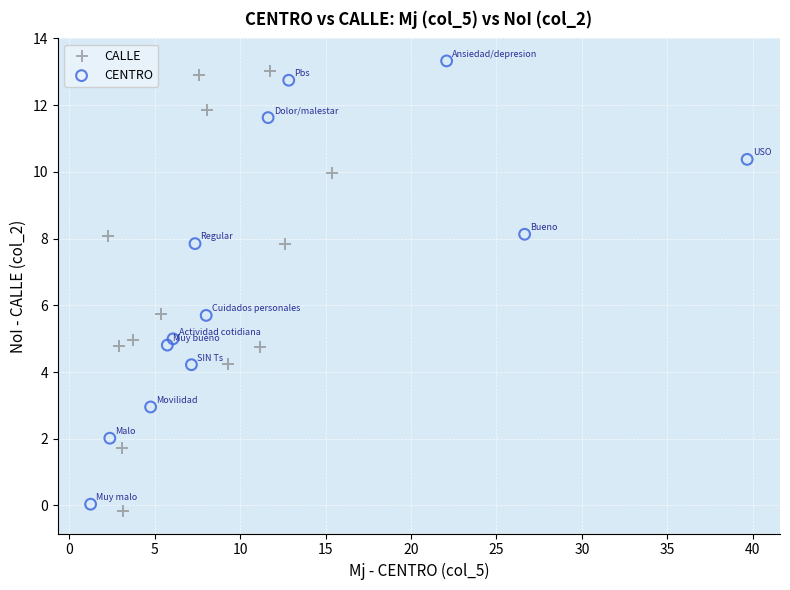

Which series reaches the minimum Y coordinate?

CALLE